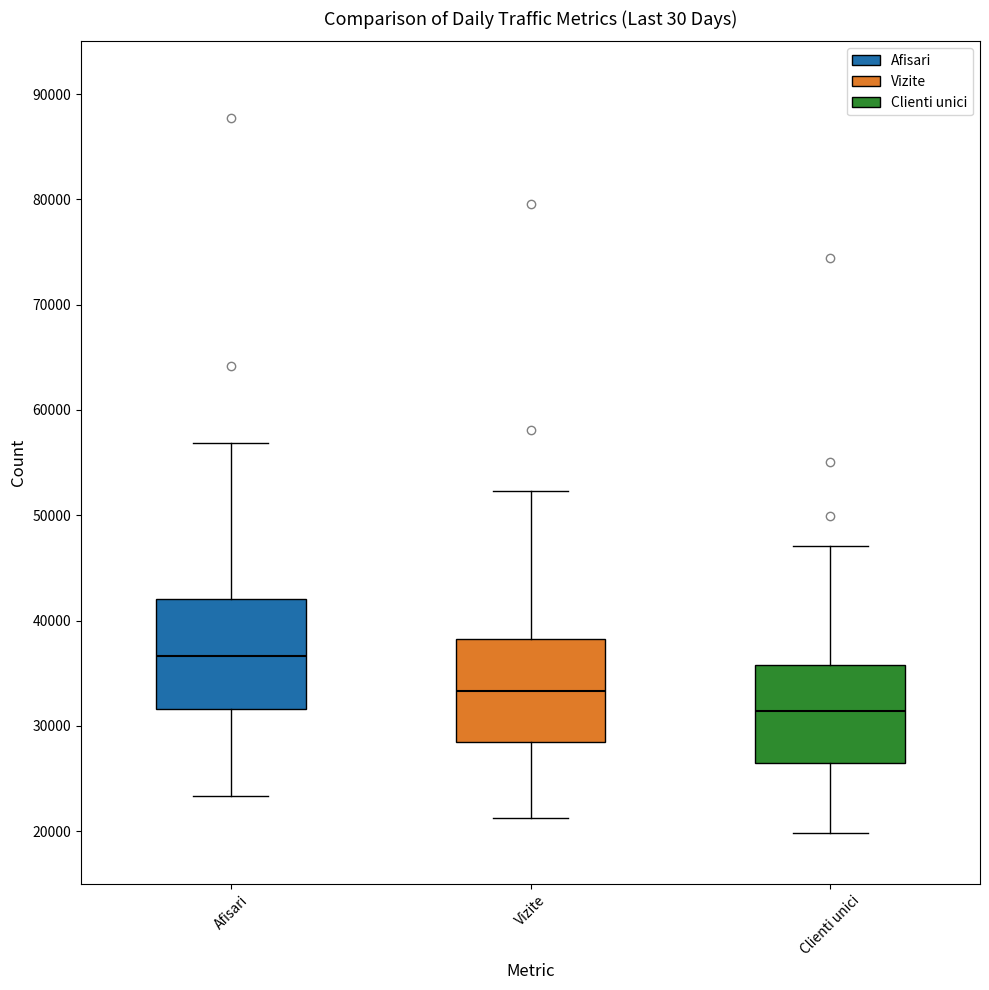

Reading left to right, read every box against the y-axis: the position of its median line, the range the box covers, and the ends of its whiskers. The values are not printed on the chart, so give them approximately, as read against the axis.

Afisari: median 37000, box 32000 to 42000, whiskers 23000 to 57000
Vizite: median 33000, box 28000 to 38000, whiskers 21000 to 52000
Clienti unici: median 31000, box 26000 to 36000, whiskers 20000 to 47000